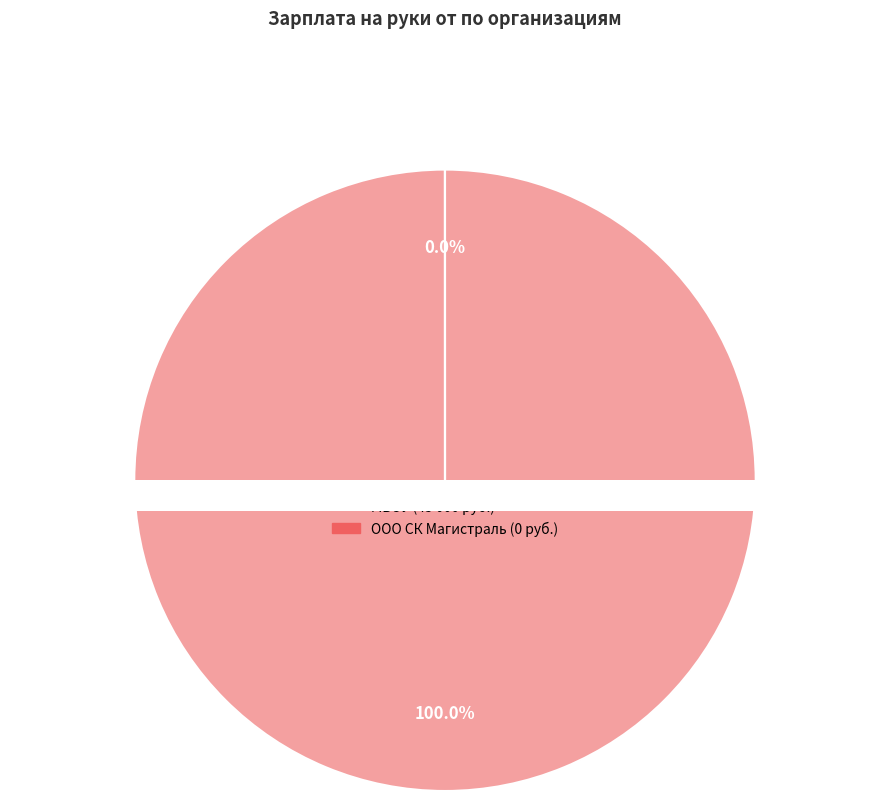

To the nearest percent, what is the combined percentage of Муниципальное бюджетное общеобразовательное учреждение and Общество с ограниченной ответственностью СК Магистраль?

100%